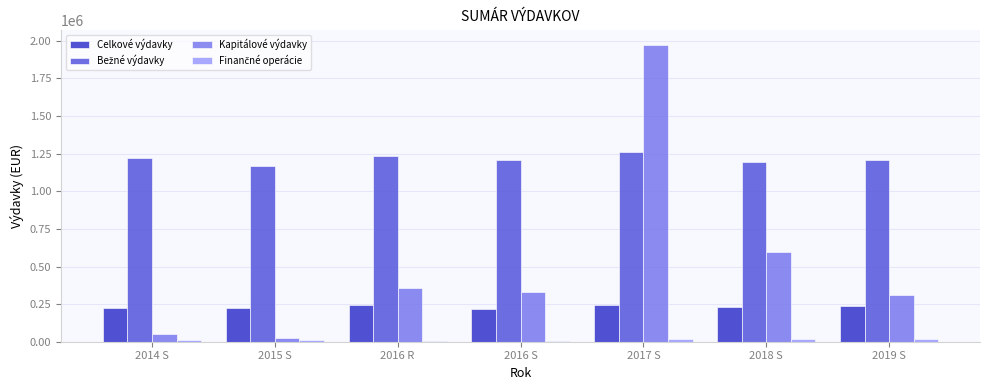

Is the value of Kapitálové výdavky at 2016 S greater than the value of Celkové výdavky at 2014 S?

Yes